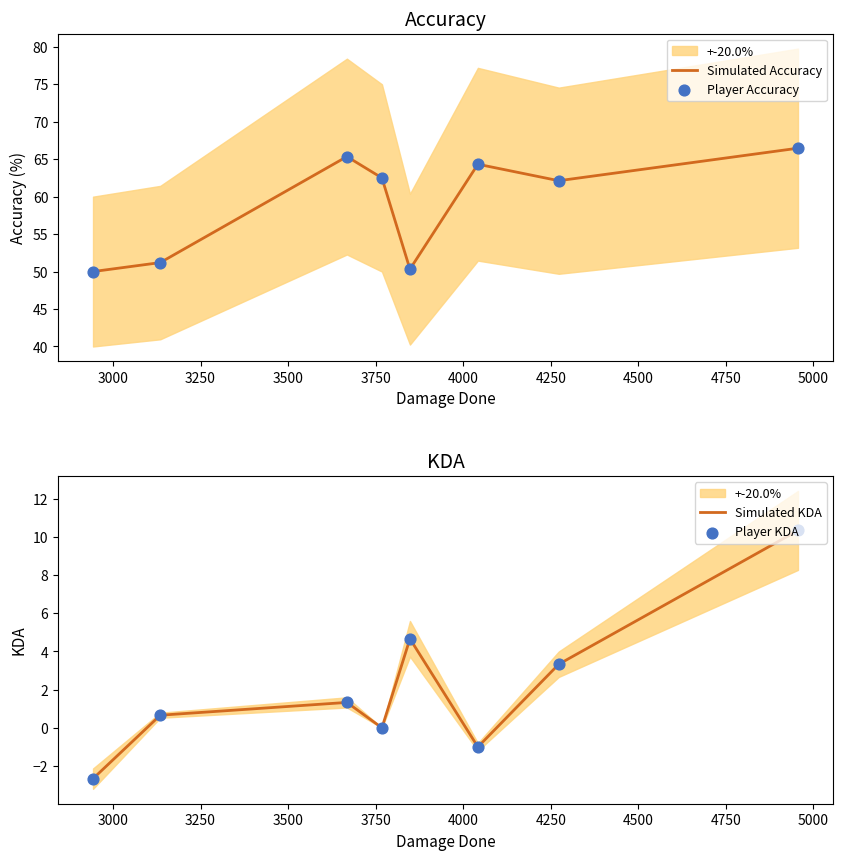

Which series has the largest Y range (max minus min)?

Simulated Accuracy